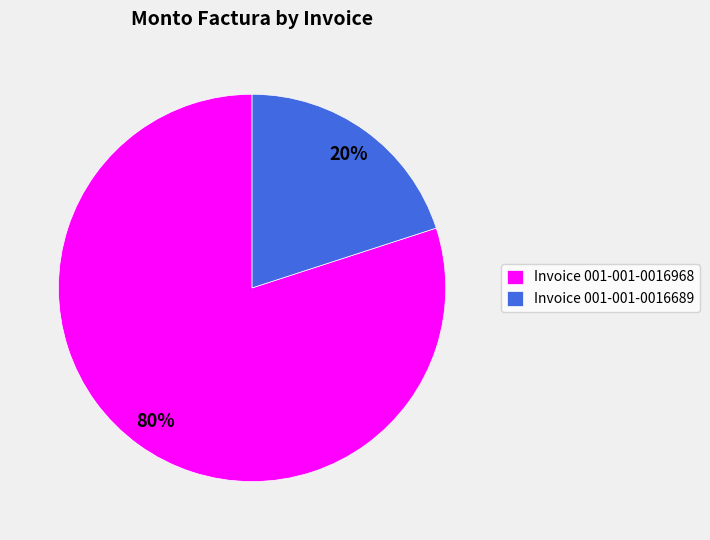

What percentage is the Invoice 001-001-0016689 slice, to the nearest percent?

20%